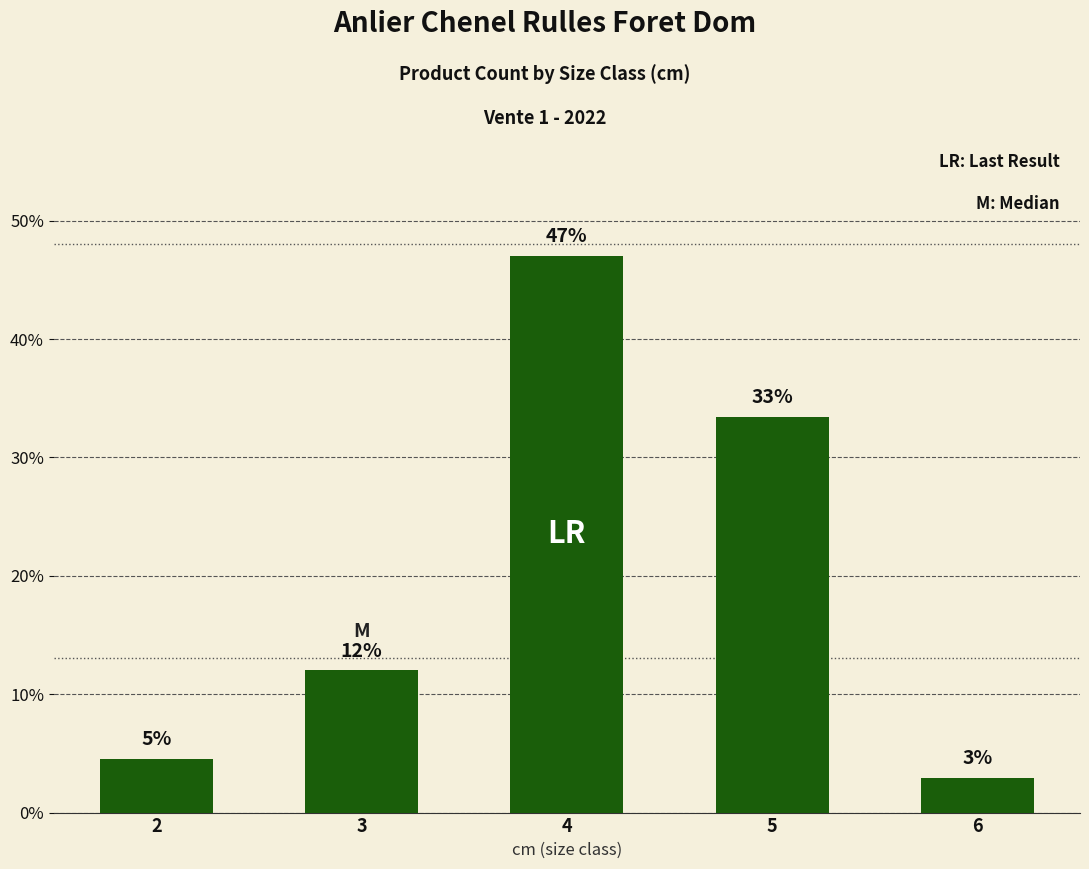

Reading left to right, extract all data points from this chart.

4.5	12.0	47.1	33.4	2.9